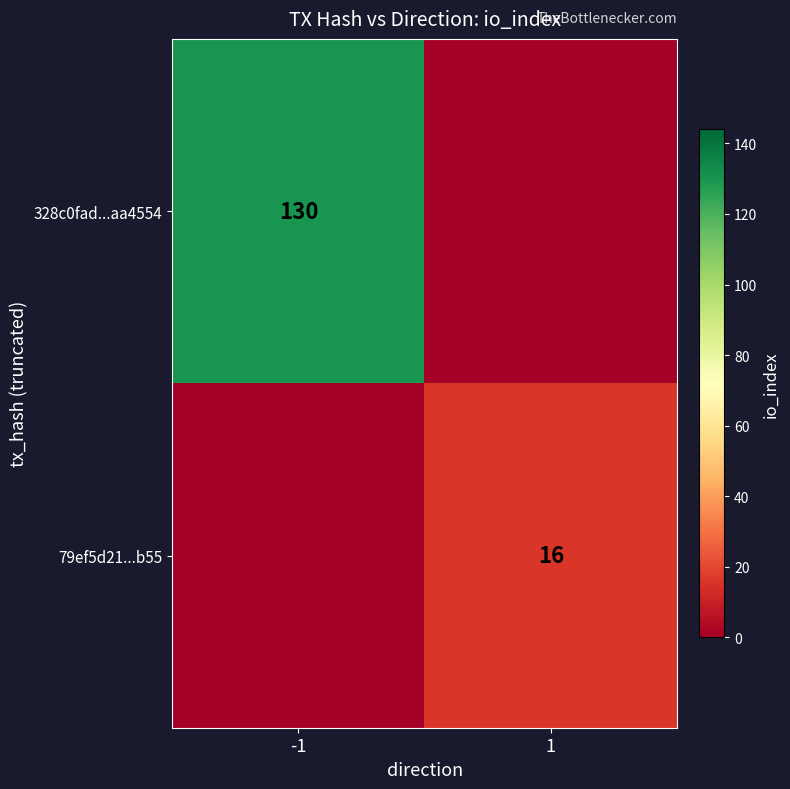

What is the total value across all series at -1?

130